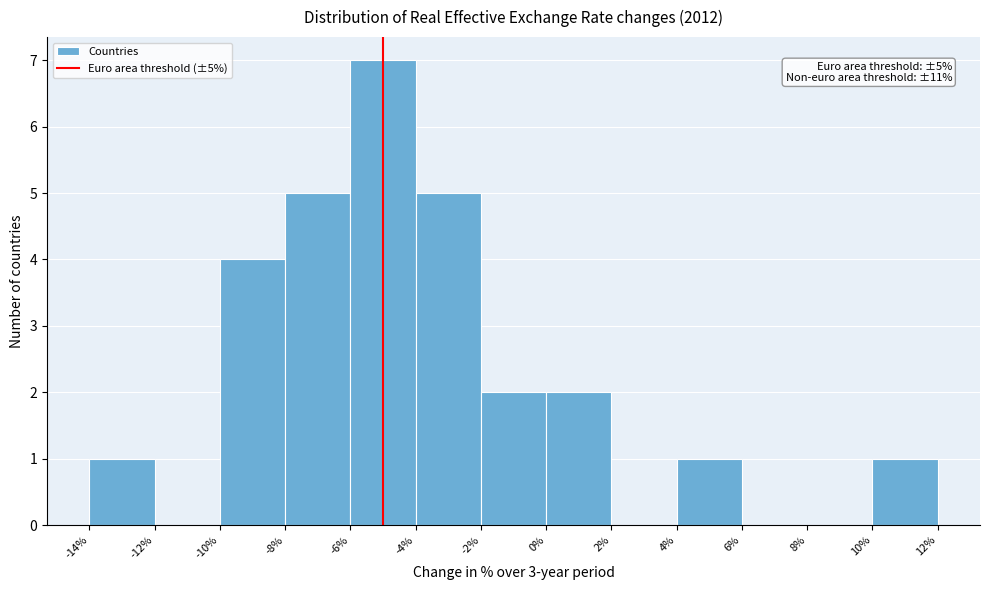

Over which range of the x-axis is the bar tallest?

-6% to -4%